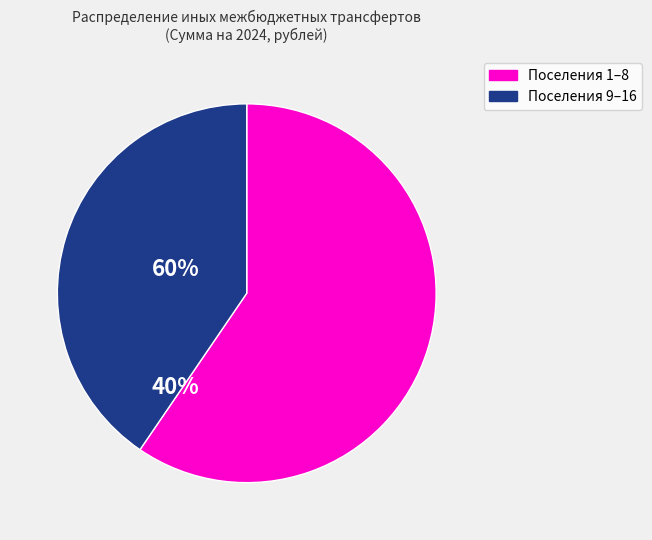

Does any single category account for the majority?

Yes